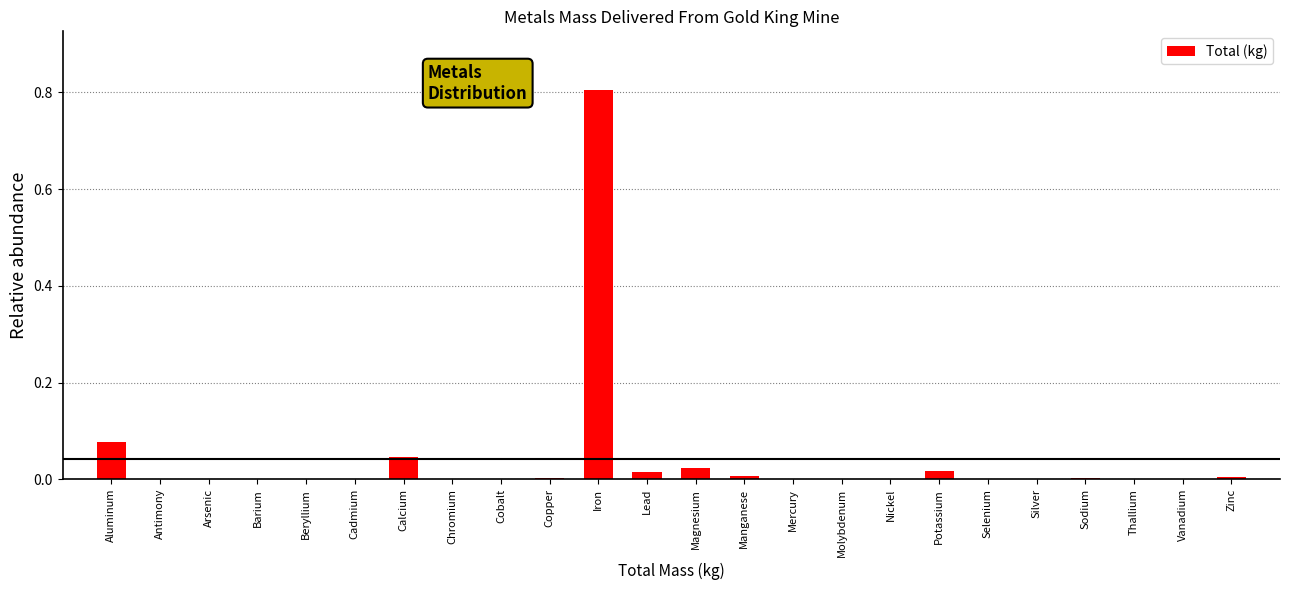

What is the sum of all values?

1.0